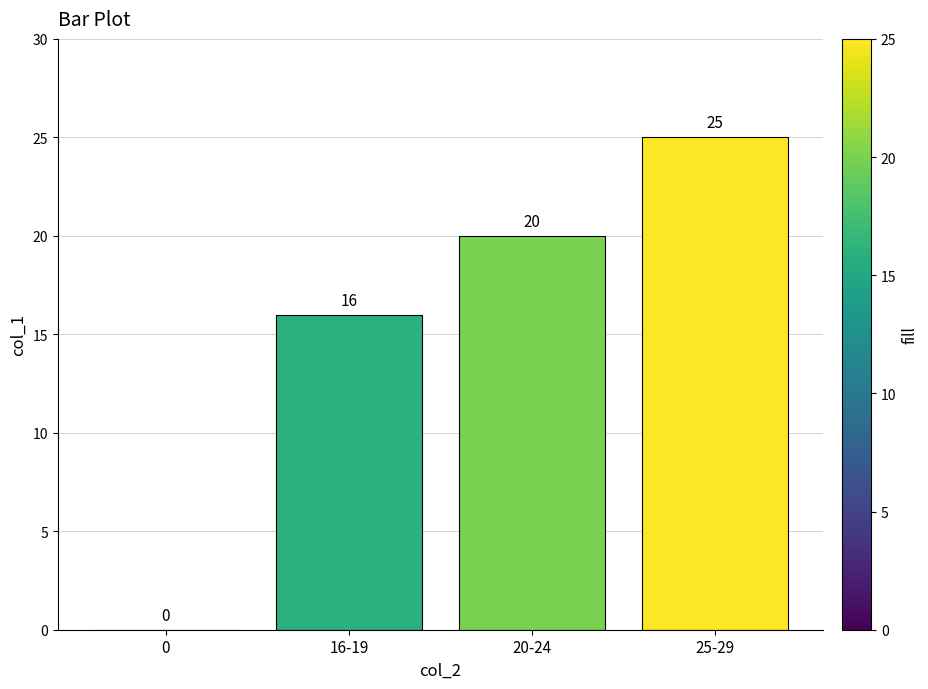

Approximately how many times larger is the value at 20-24 compared to 25-29?

0.8